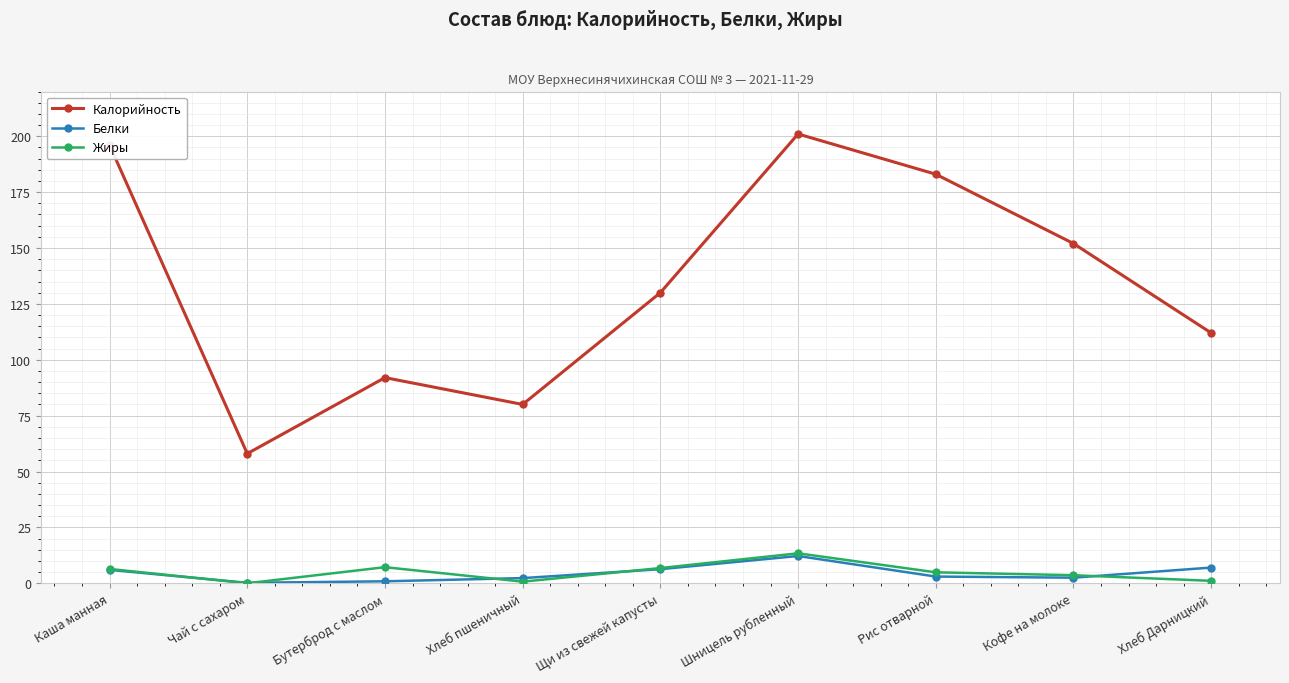

True or false: Жиры has a value of 0.0 at Чай с сахаром.

True